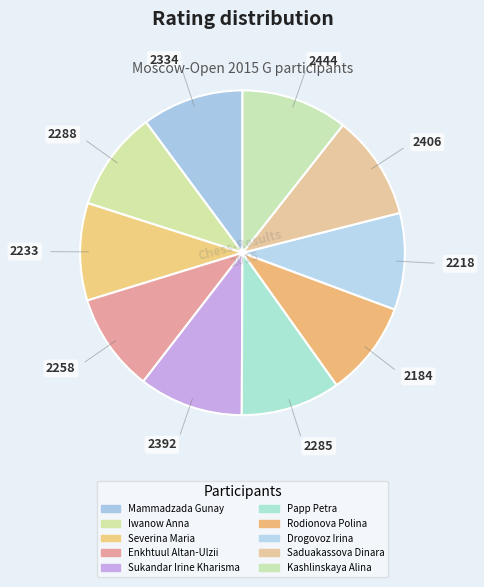

How much of the chart is everything except Enkhtuul Altan-Ulzii?

90.2%